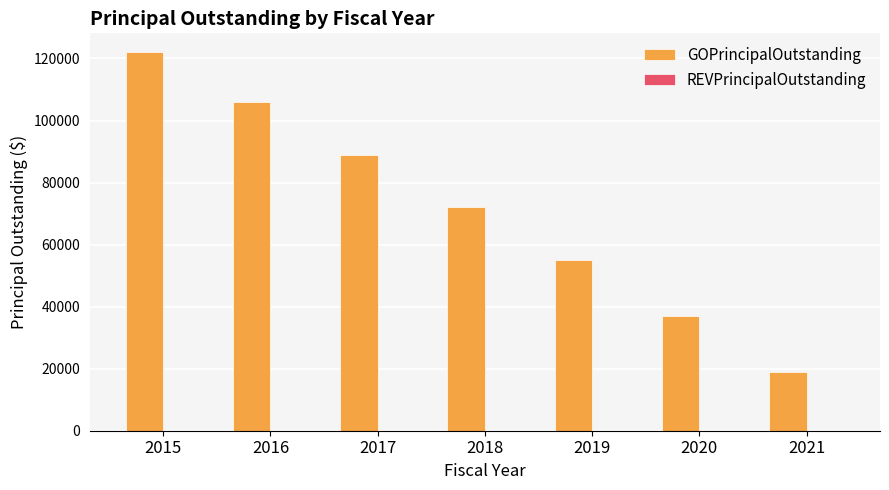

What is the average value?

71429